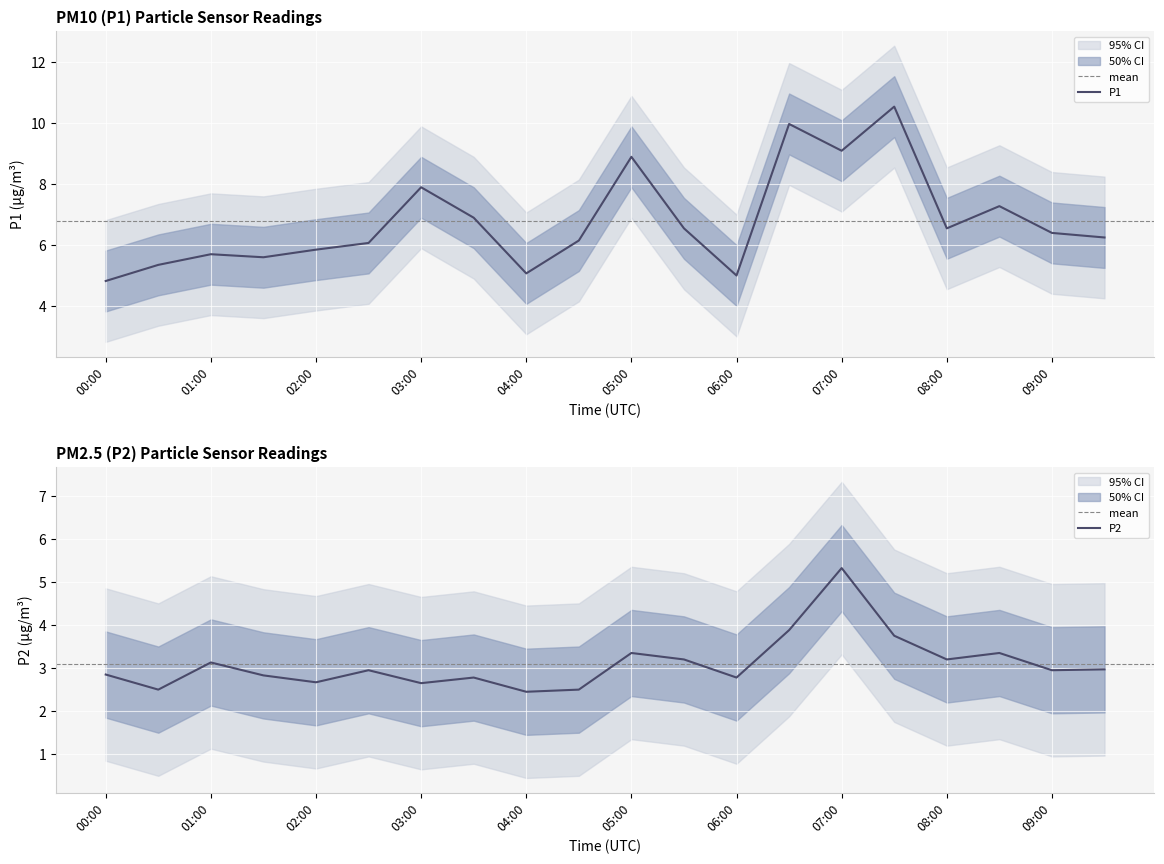

What is the average value of the P1 series?

6.8